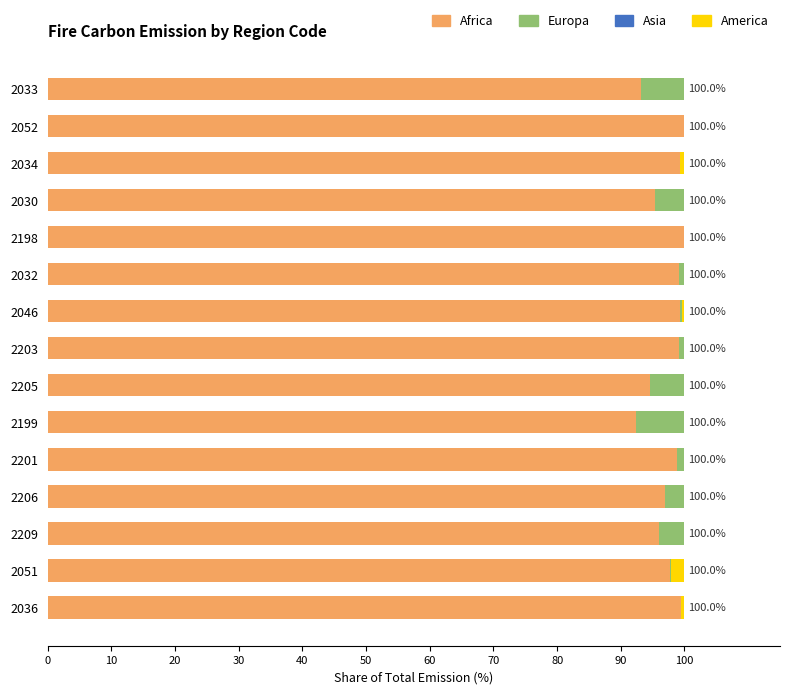

The value of Africa at 2203 is 99.2. True or false?

True